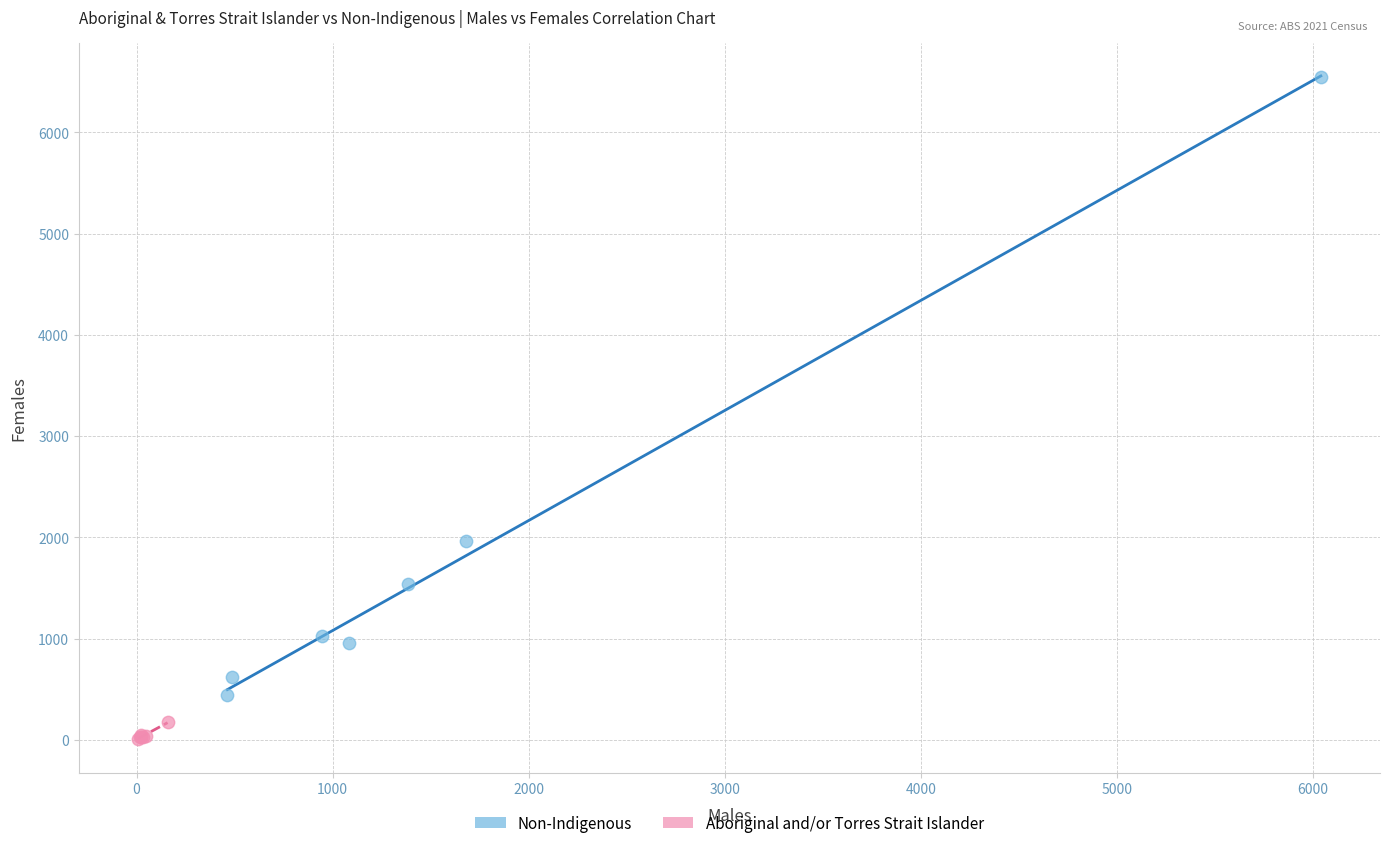

Which series has the widest spread of Y values?

Non-Indigenous